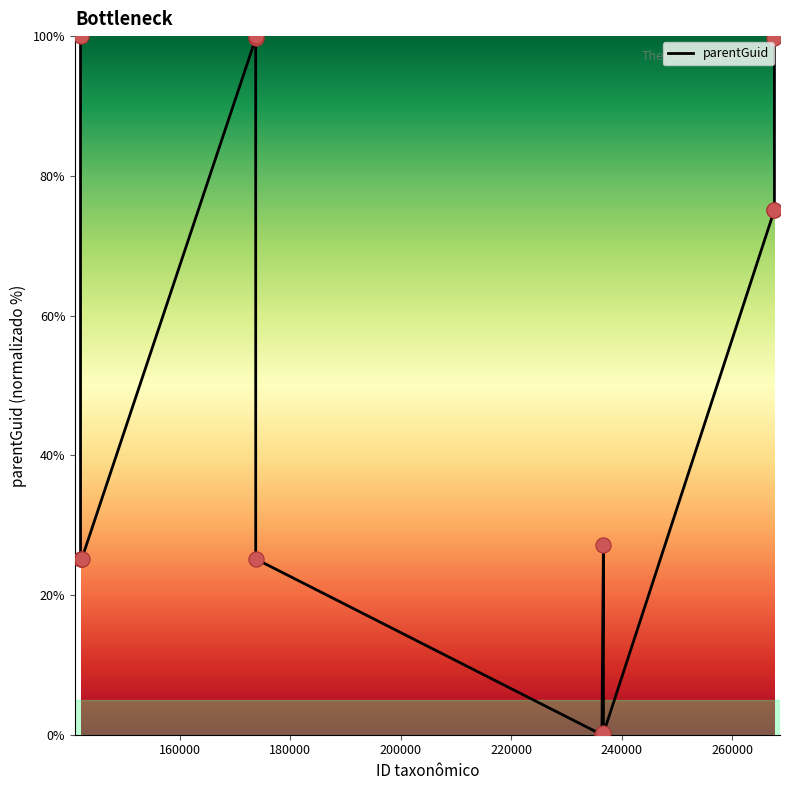

What is the maximum value shown in the chart?

100.0